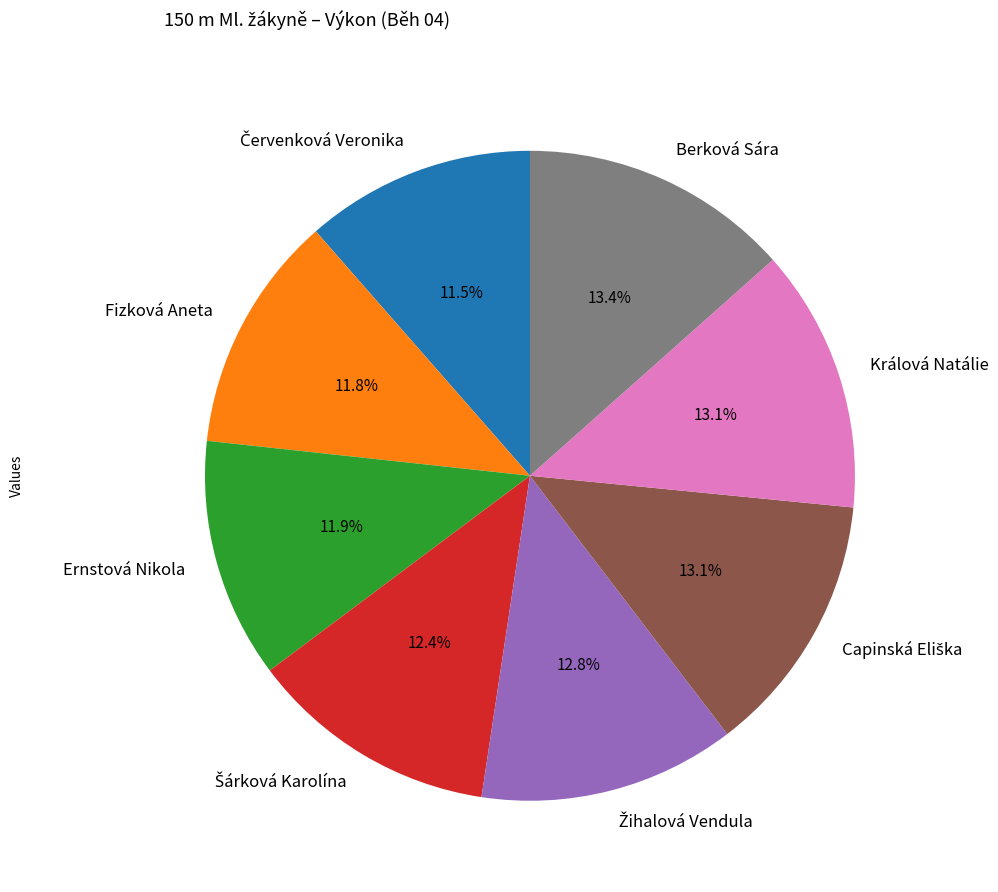

Does Berková Sára account for over 50% of the chart?

No